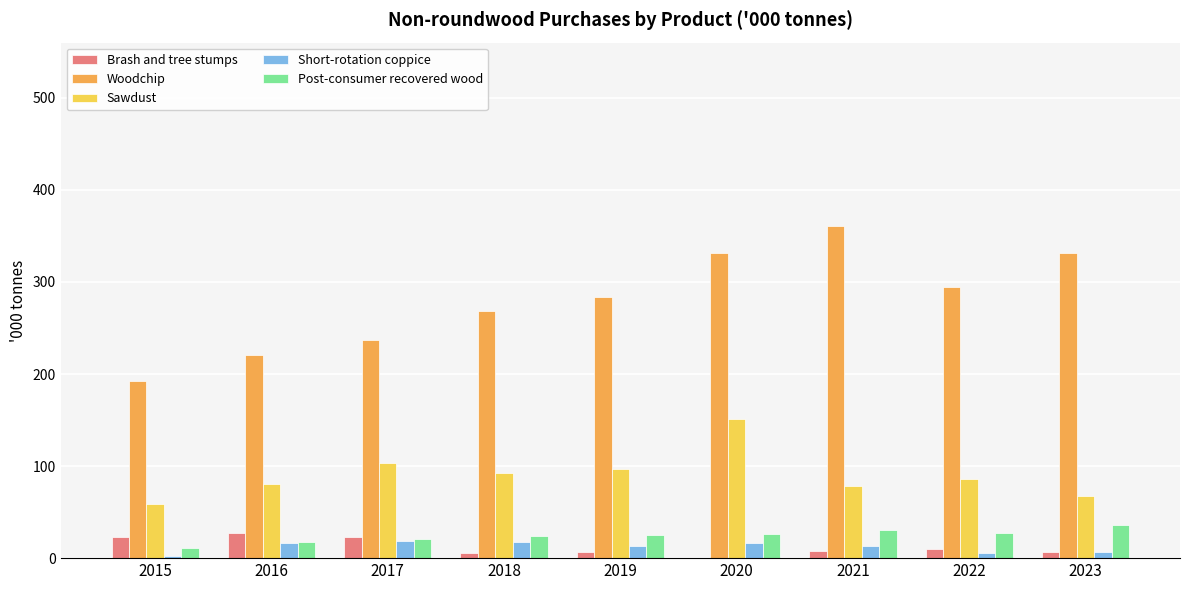

At which label is Woodchip closest to 276?

2018